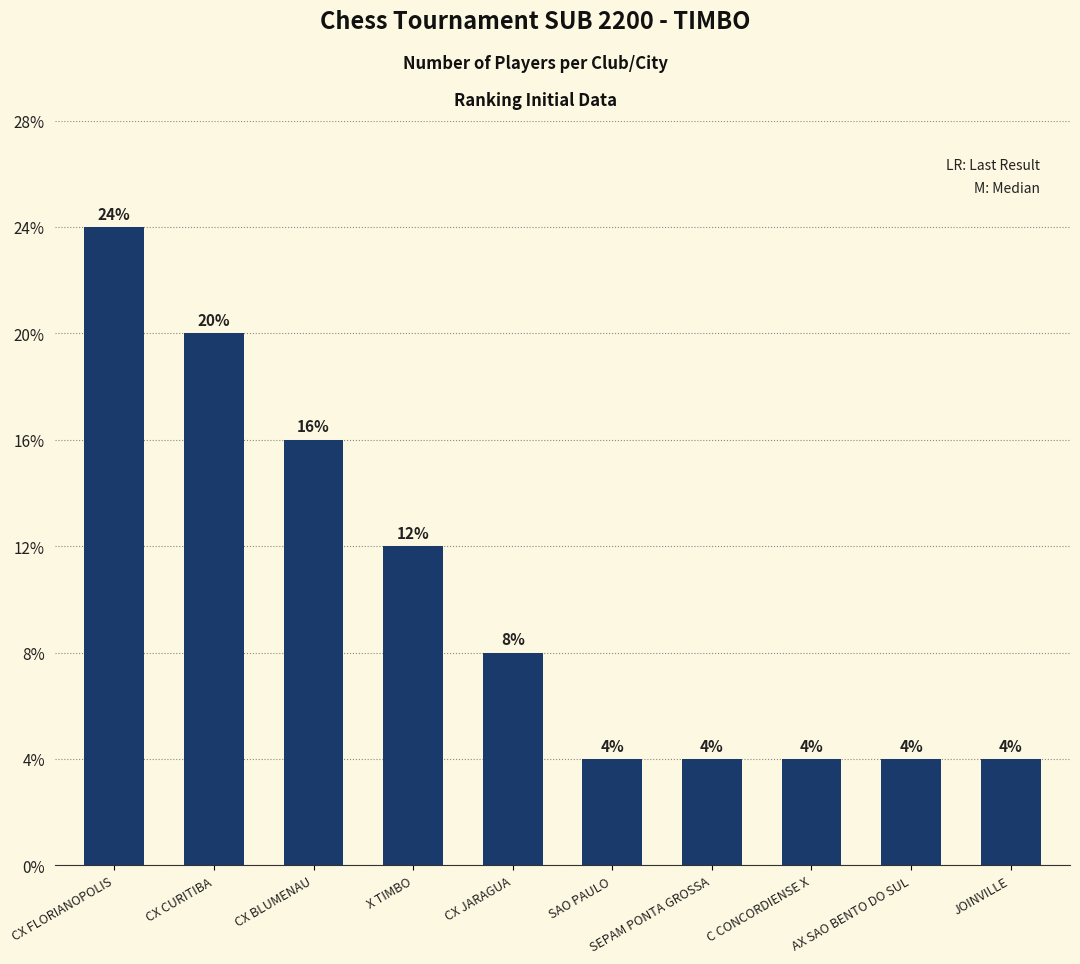

Between C CONCORDIENSE X and CX CURITIBA, which is larger?

CX CURITIBA